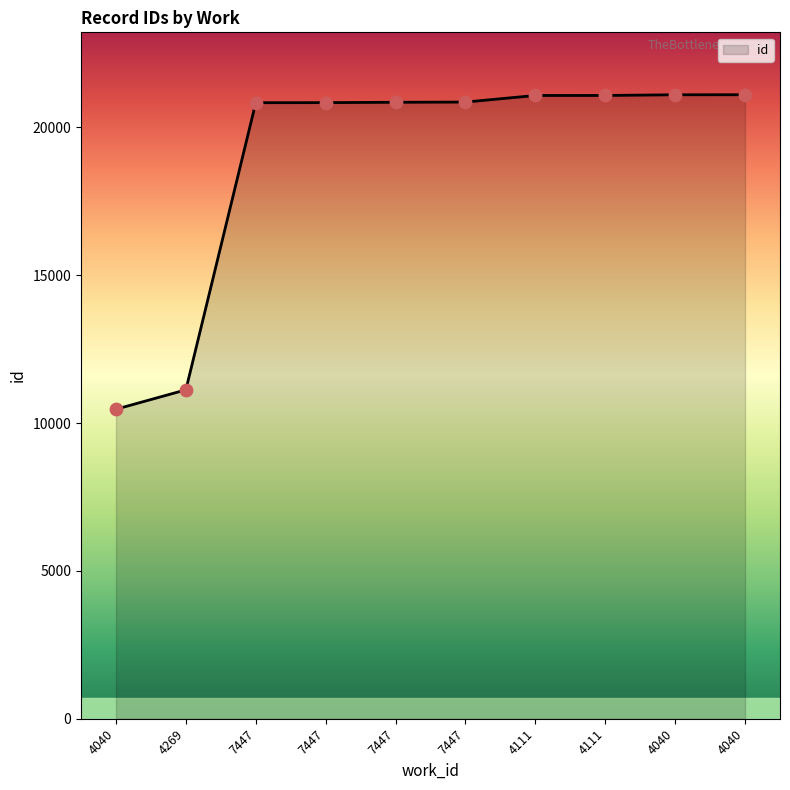

What is the change in value from 7447 to 7447?

+21